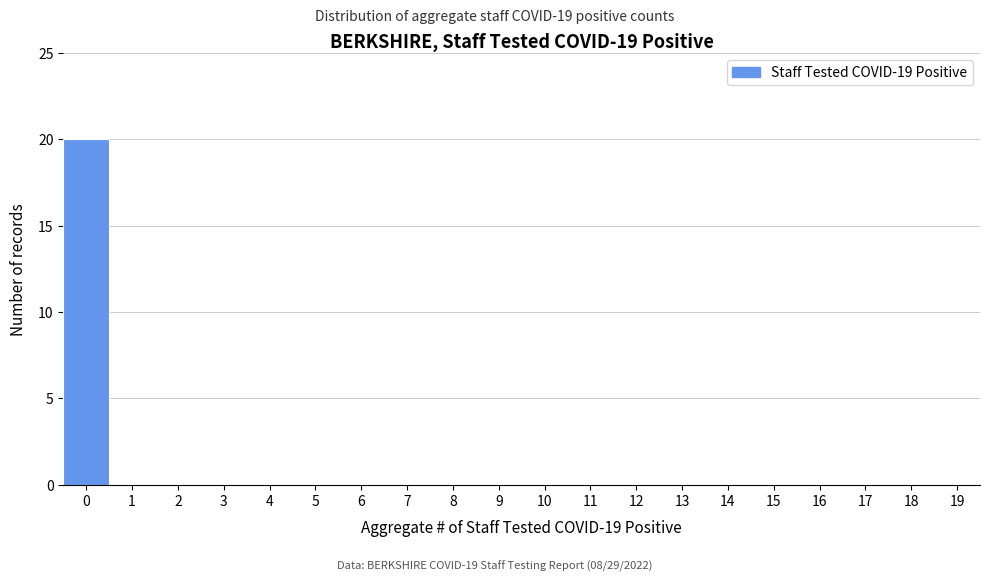

Reading left to right, list all the values displayed in this chart.

0=20	1=0	2=0	3=0	4=0	5=0	6=0	7=0	8=0	9=0	10=0	11=0	12=0	13=0	14=0	15=0	16=0	17=0	18=0	19=0